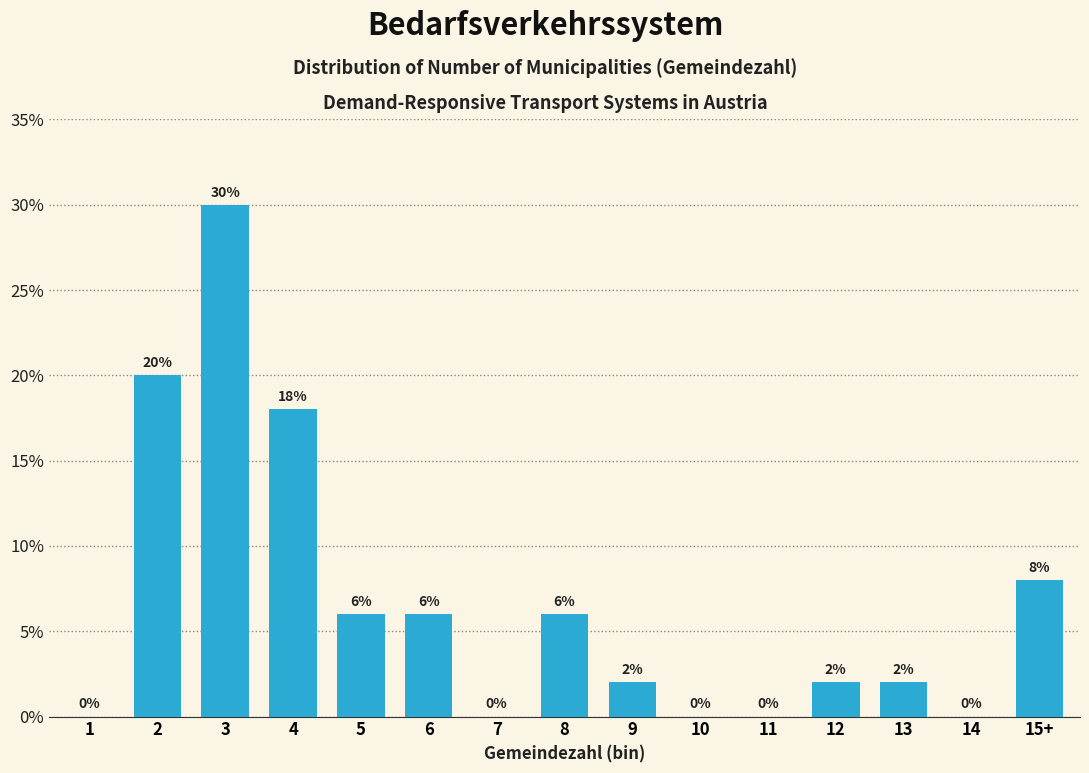

Reading left to right, list all the values displayed in this chart.

1=0	2=20	3=30	4=18	5=6	6=6	7=0	8=6	9=2	10=0	11=0	12=2	13=2	14=0	15+=8